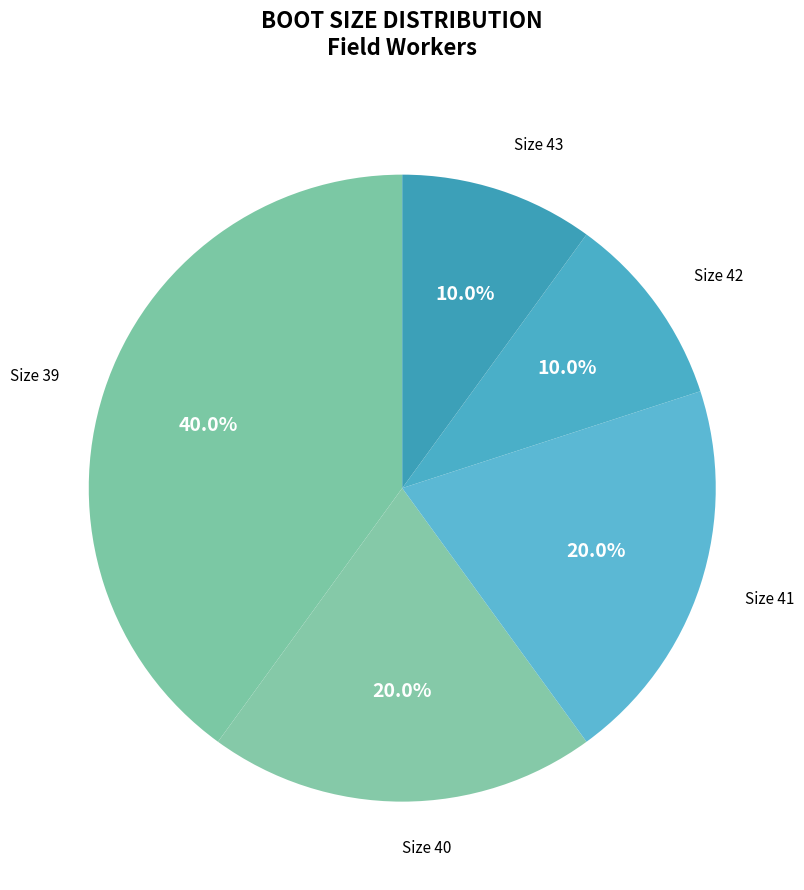

Approximately how many times larger is the value at Size 39 compared to Size 41?

2.0